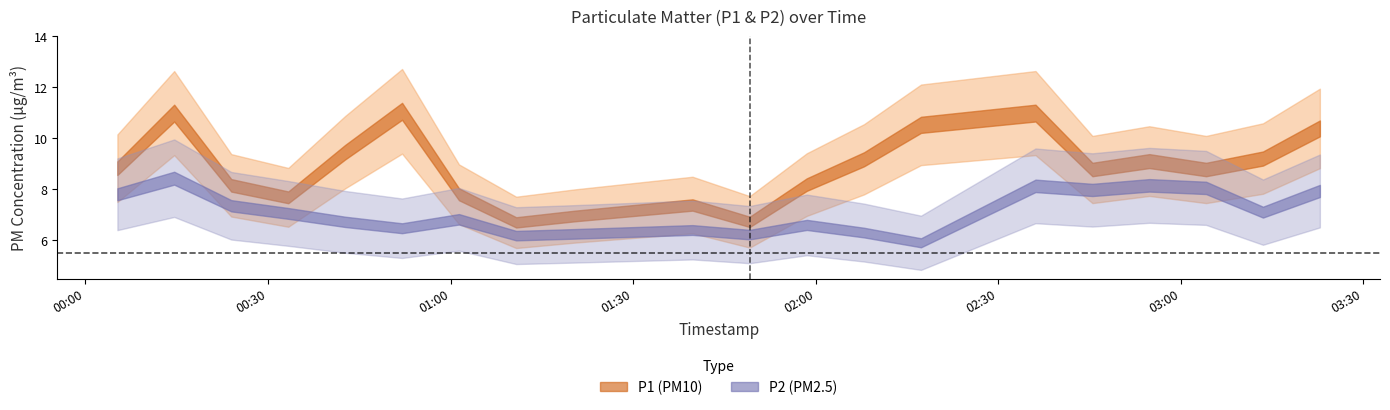

What is the value of the P2 point at the 11th from the left?

6.2